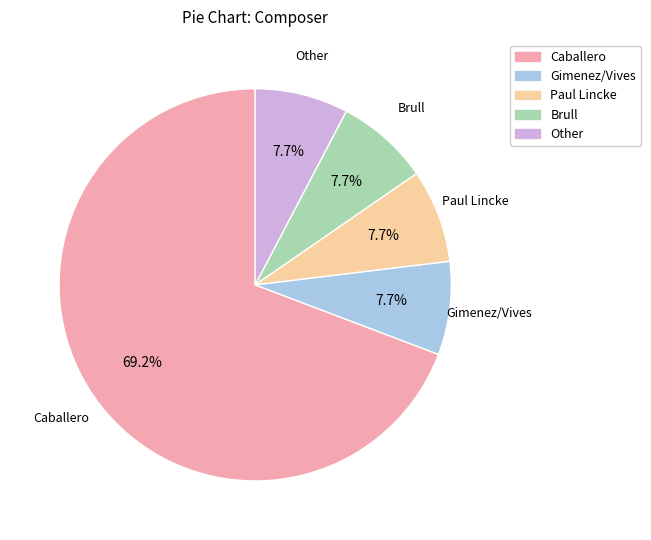

To the nearest percent, what is the average slice percentage?

20%